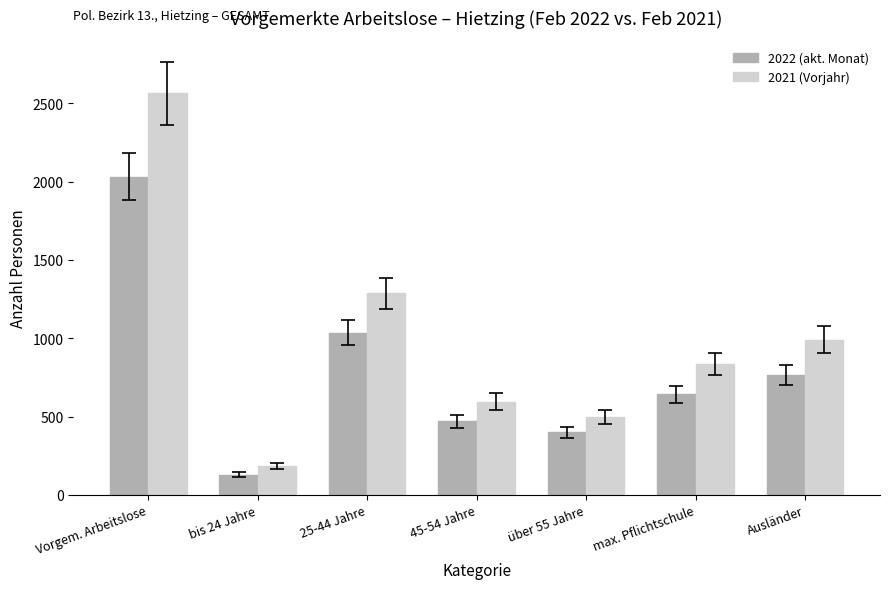

What are all the series names shown in the legend?

2022 (akt. Monat), 2021 (Vorjahr)